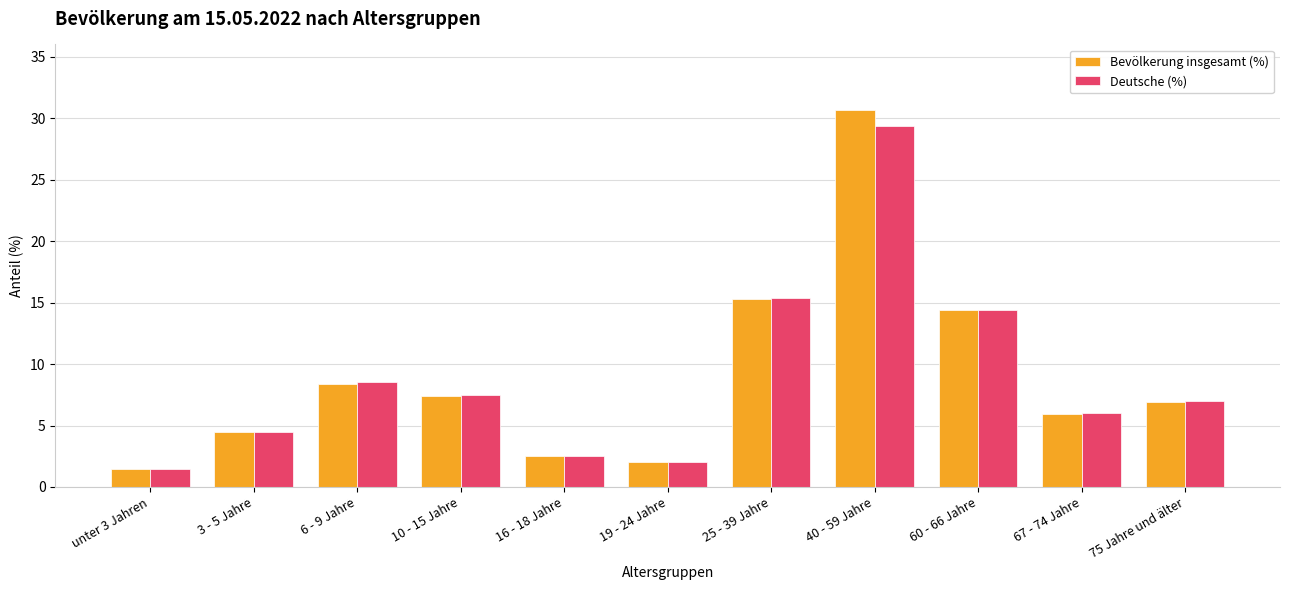

What is the sum of all Deutsche (%) values?

98.7